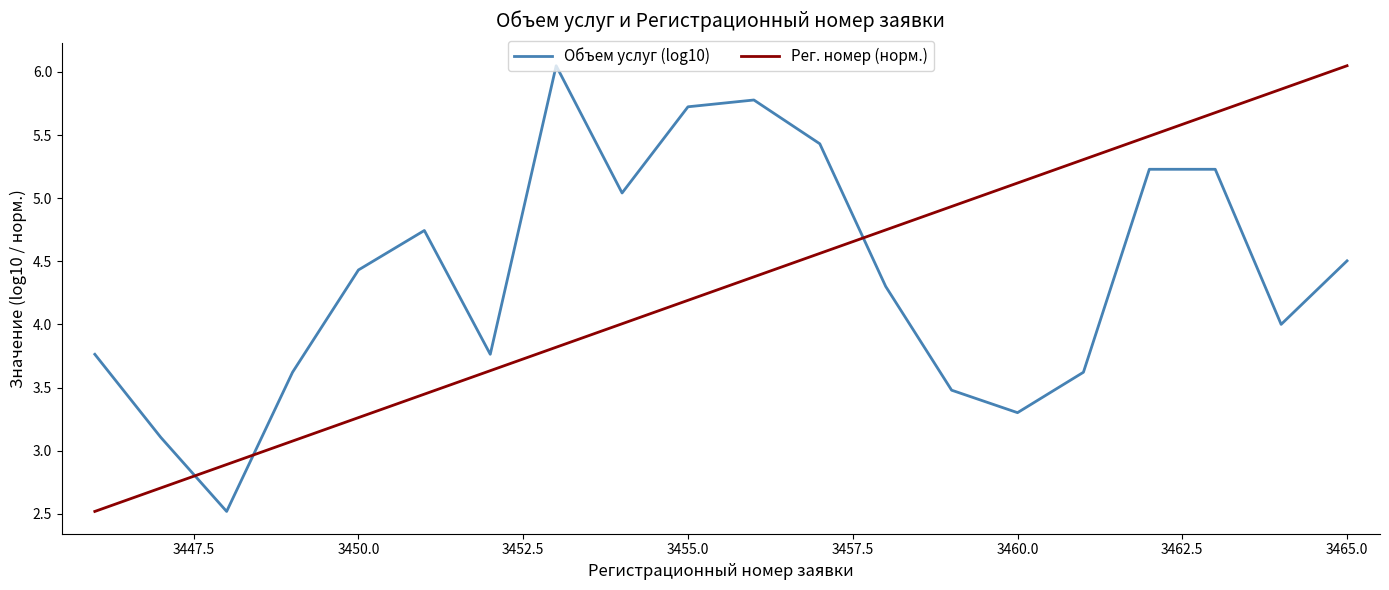

How many intersections are there between Рег. номер (норм.) and Объем услуг (log10)?

3